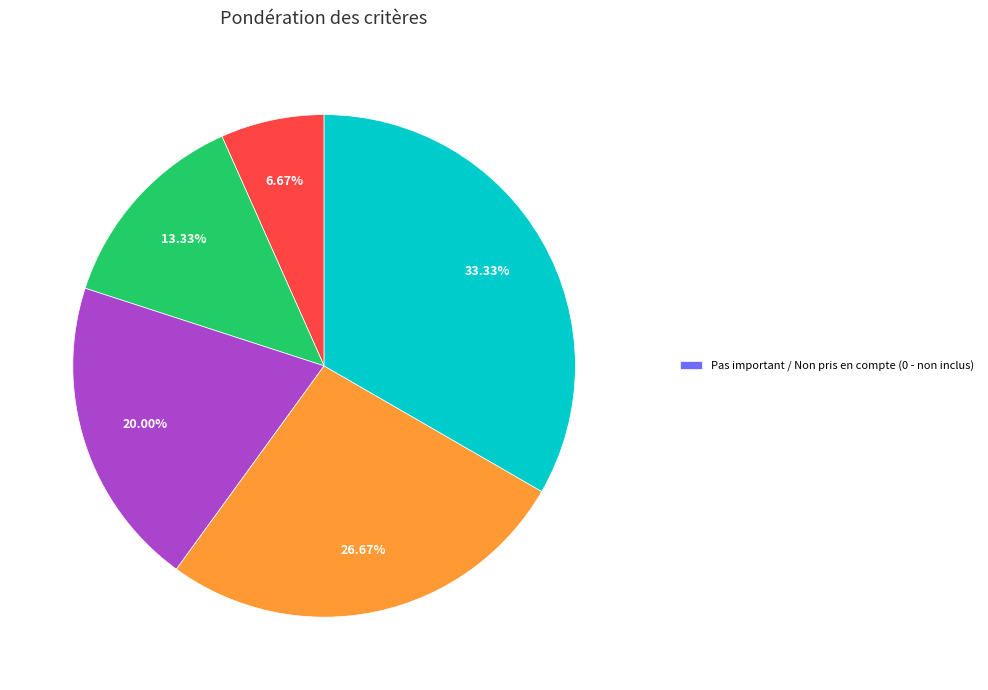

Is there any slice that represents more than half of the pie?

No